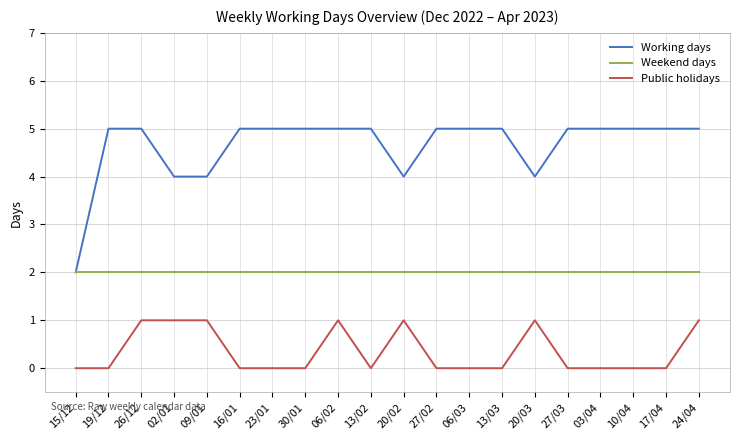

Rank the series at 19/12 from highest to lowest value.

Working days, Weekend days, Public holidays